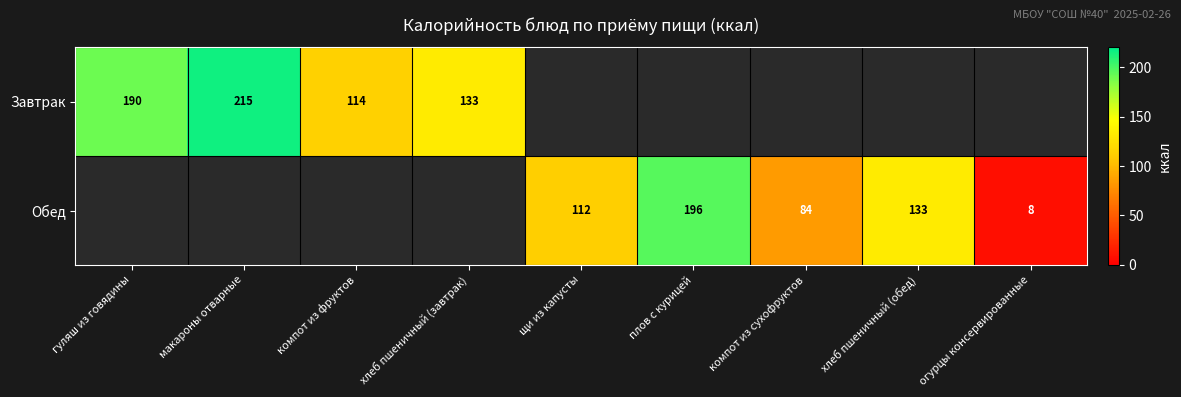

True or false: Обед has a value of 8 at огурцы консервированные.

True